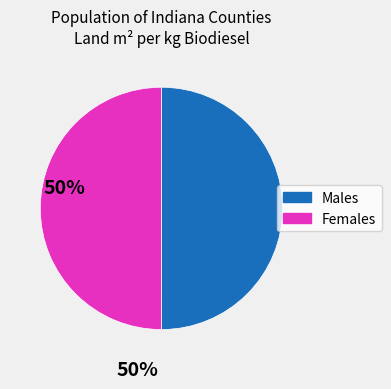

Combined, do Females and Males account for over 50%?

Yes